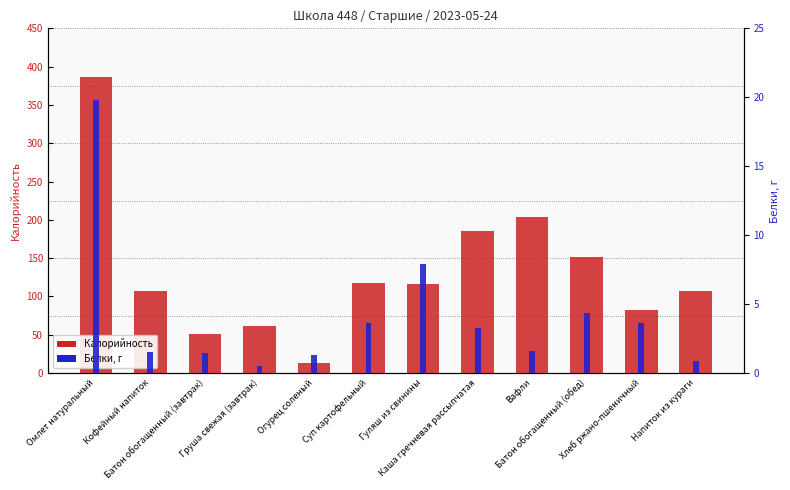

Reading left to right, what are all the values shown in this chart?

Калорийность: 386.7	107.0	50.6	61.1	13.0	117.0	116.7	185.4	204.0	151.8	82.0	107.0
Белки, г: 19.8	1.5	1.4	0.5	1.3	3.6	7.9	3.2	1.6	4.3	3.6	0.9